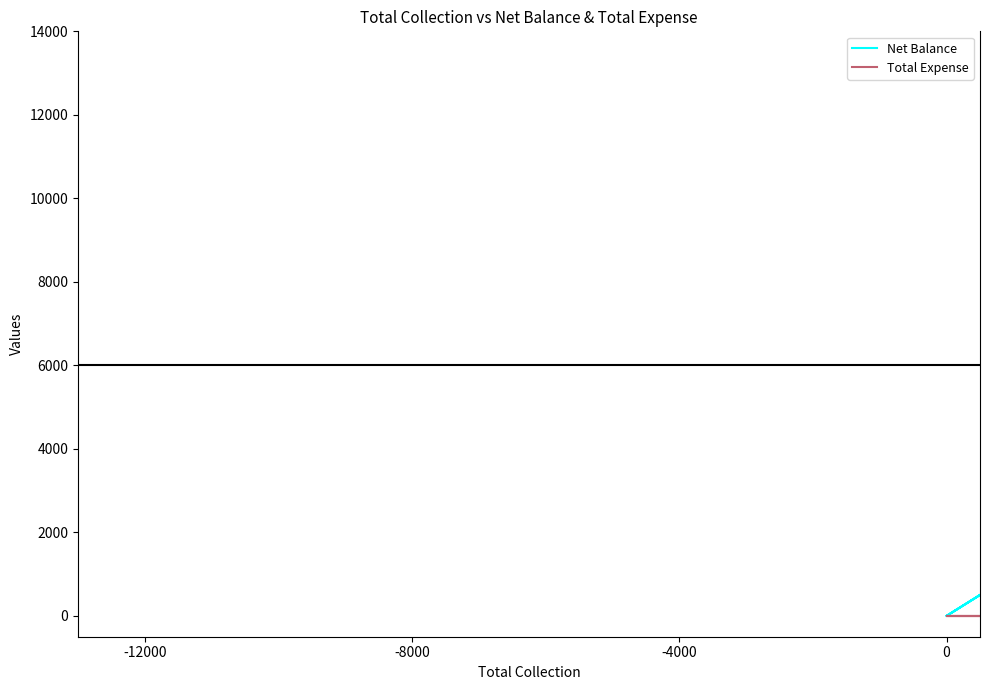

True or false: Total Expense and Net Balance cross at least once.

False